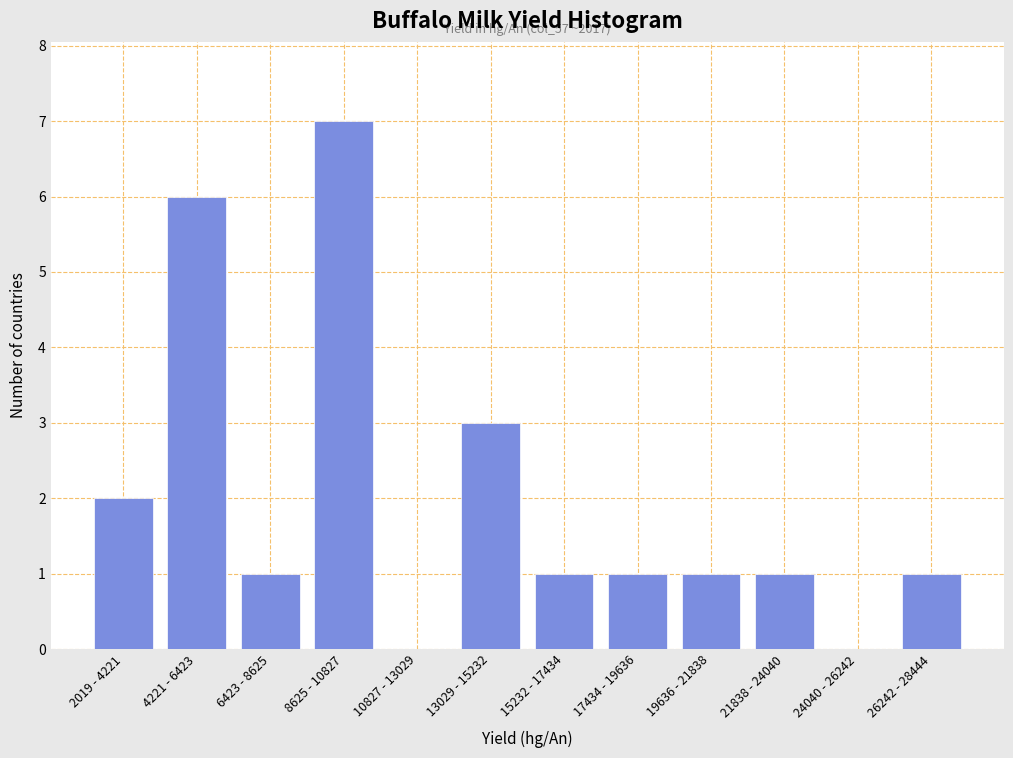

Reading left to right, extract all data points from this chart.

2019 - 4221=2	4221 - 6423=6	6423 - 8625=1	8625 - 10827=7	10827 - 13029=0	13029 - 15232=3	15232 - 17434=1	17434 - 19636=1	19636 - 21838=1	21838 - 24040=1	24040 - 26242=0	26242 - 28444=1